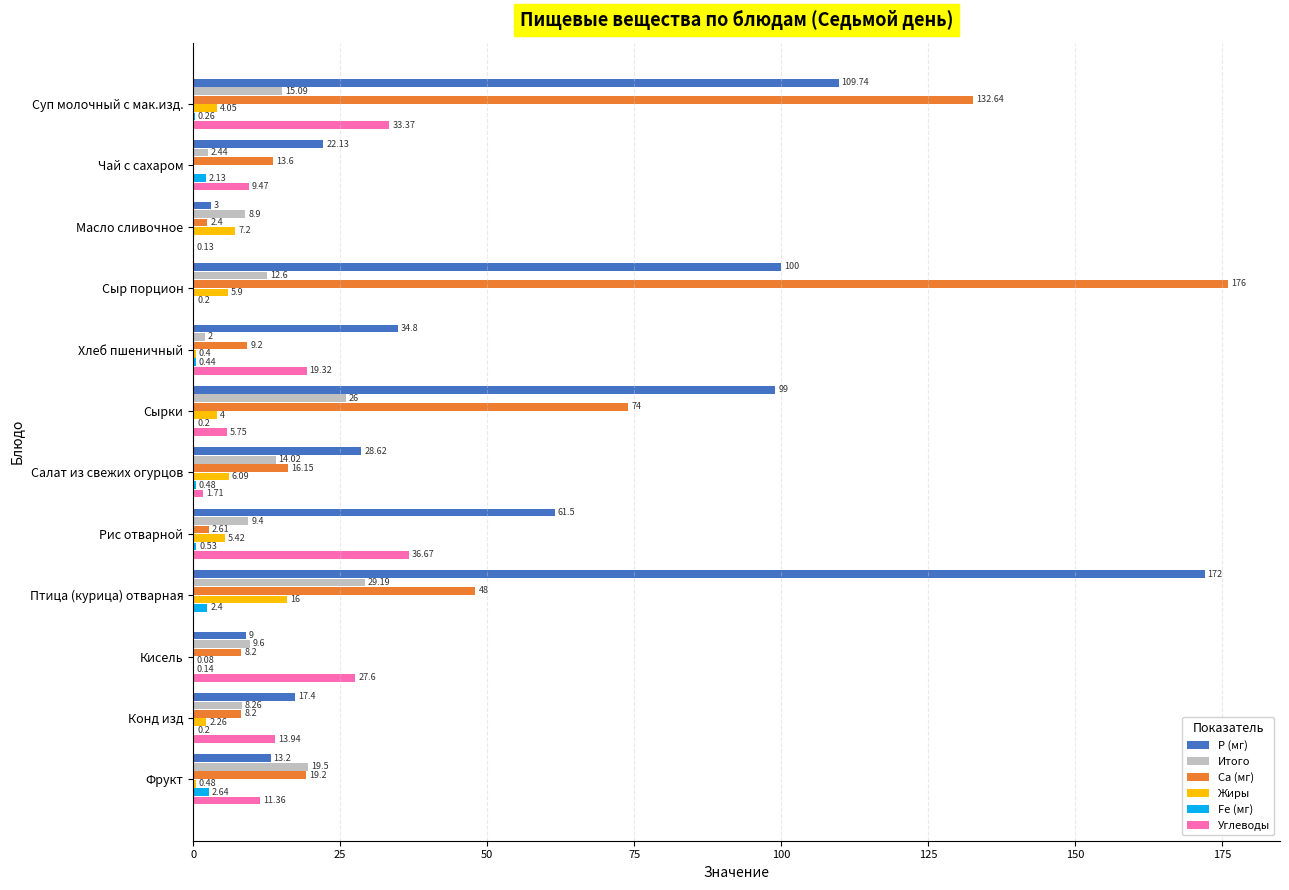

Which series changed the most between Конд изд and Фрукт?

Итого